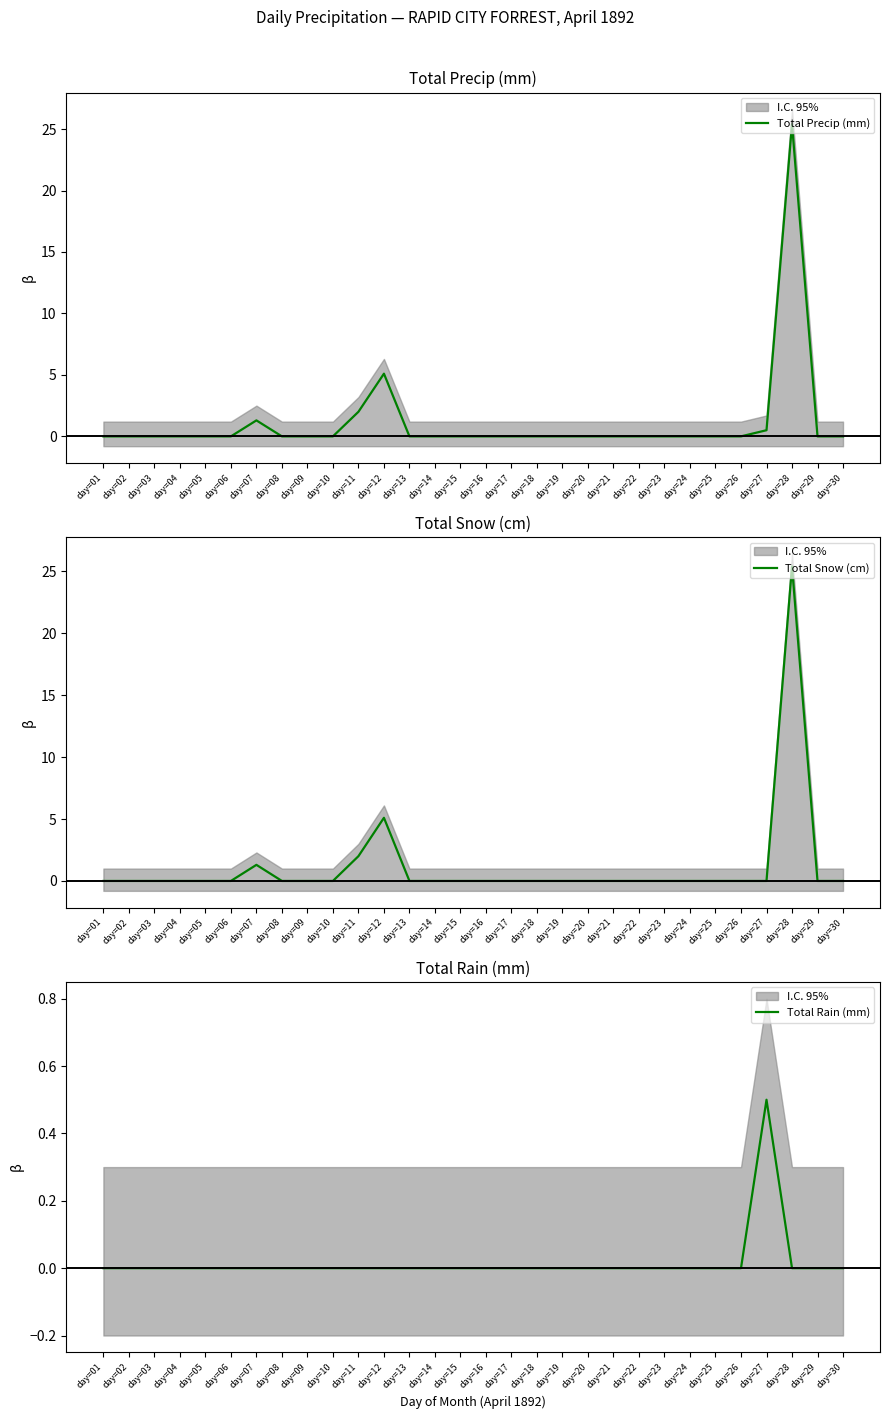

How many intersections are there between Total Snow (cm) and Total Rain (mm)?

1